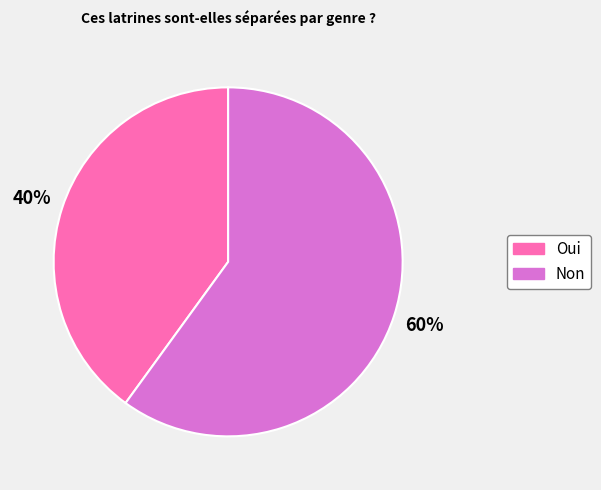

Does Non account for over 50% of the chart?

Yes